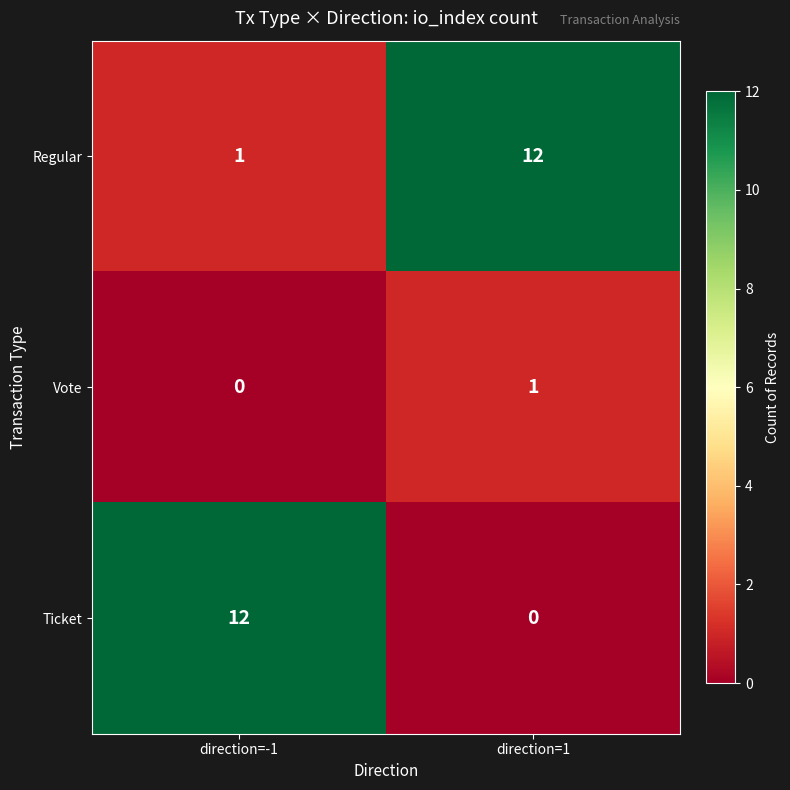

What is the difference between the highest and lowest values at direction=1?

12